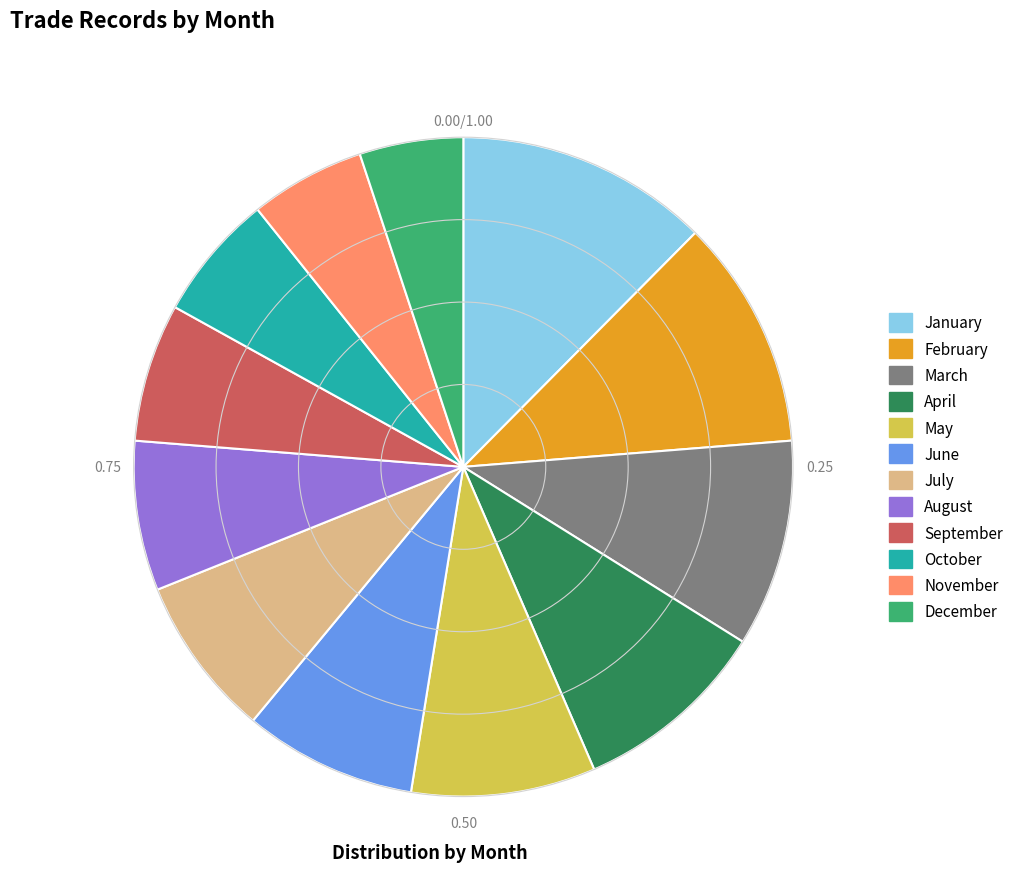

Count the number of slices in the pie.

12